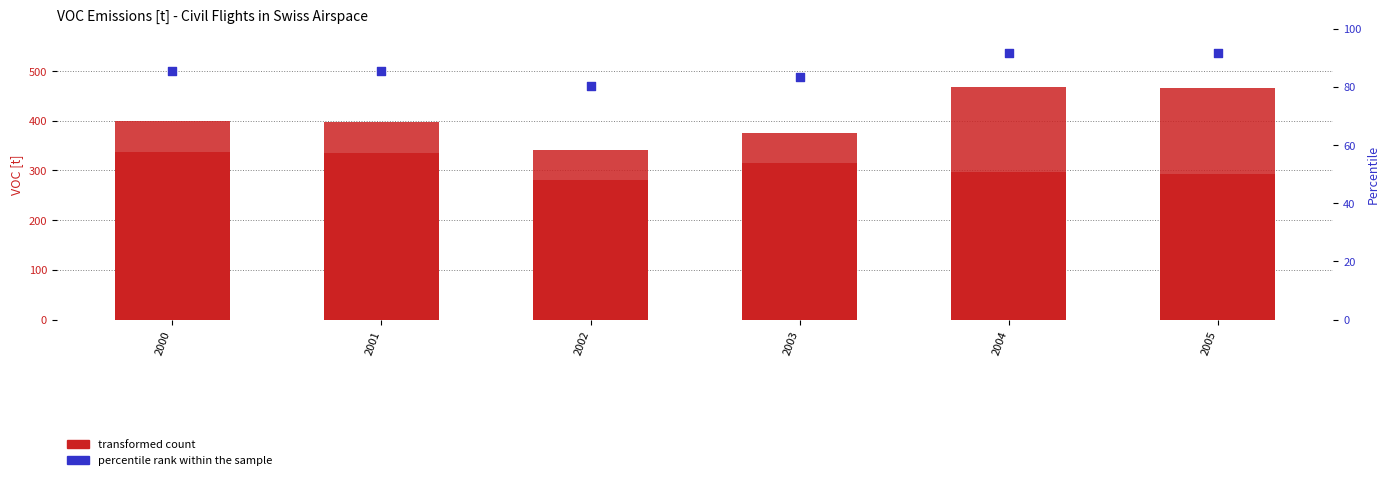

At which category is the sum across all series the highest?

2004